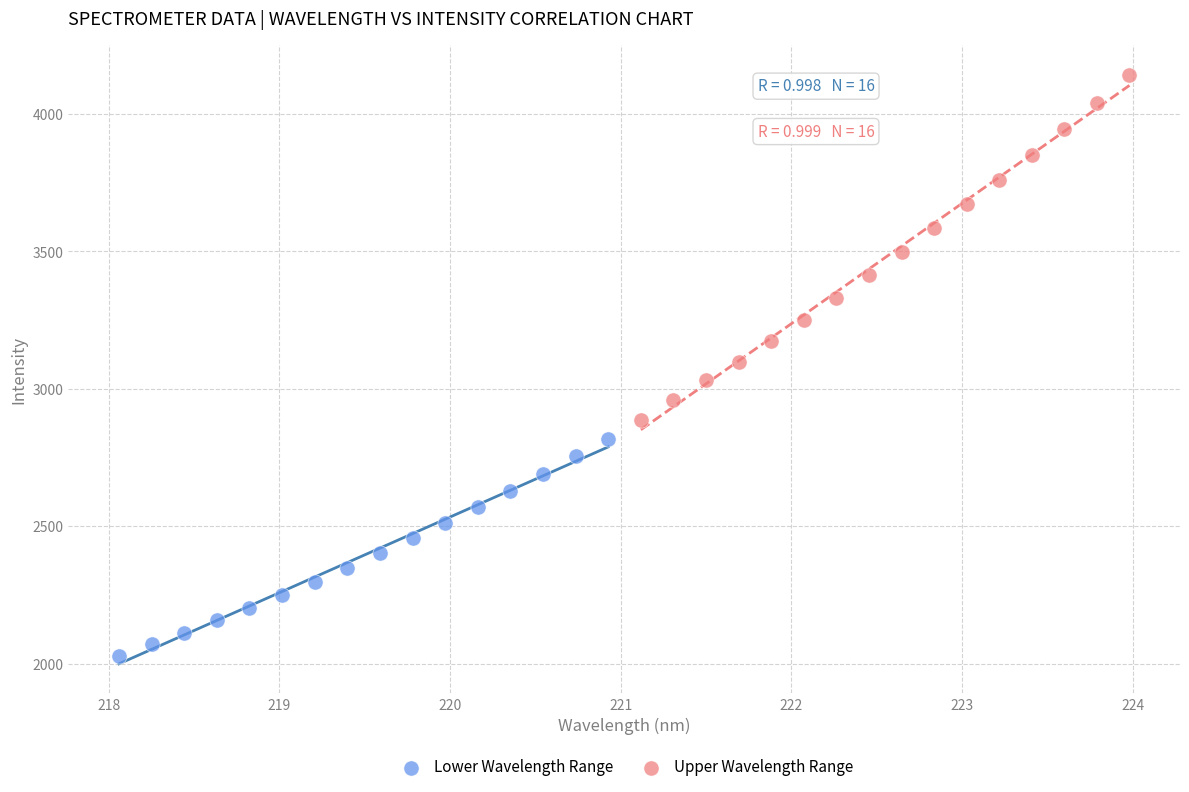

Which series contains the highest Y value?

Upper Wavelength Range